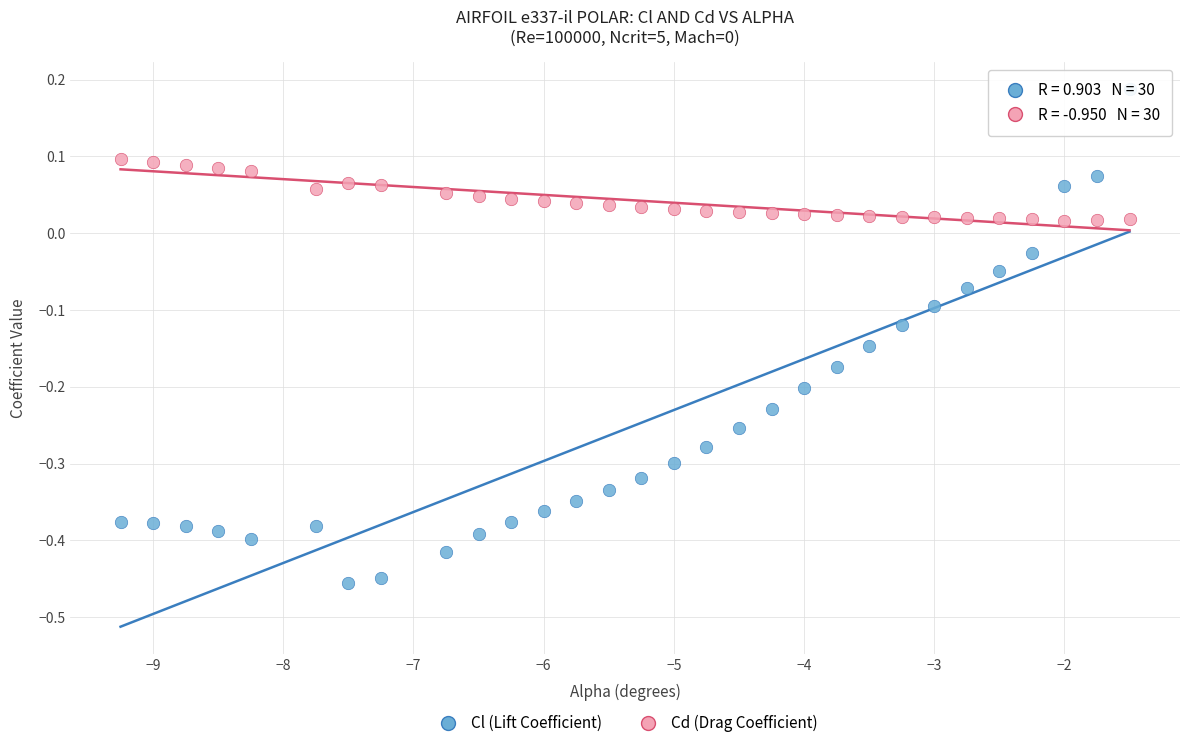

What is the X range (max minus min) for the scatter plot?

7.8